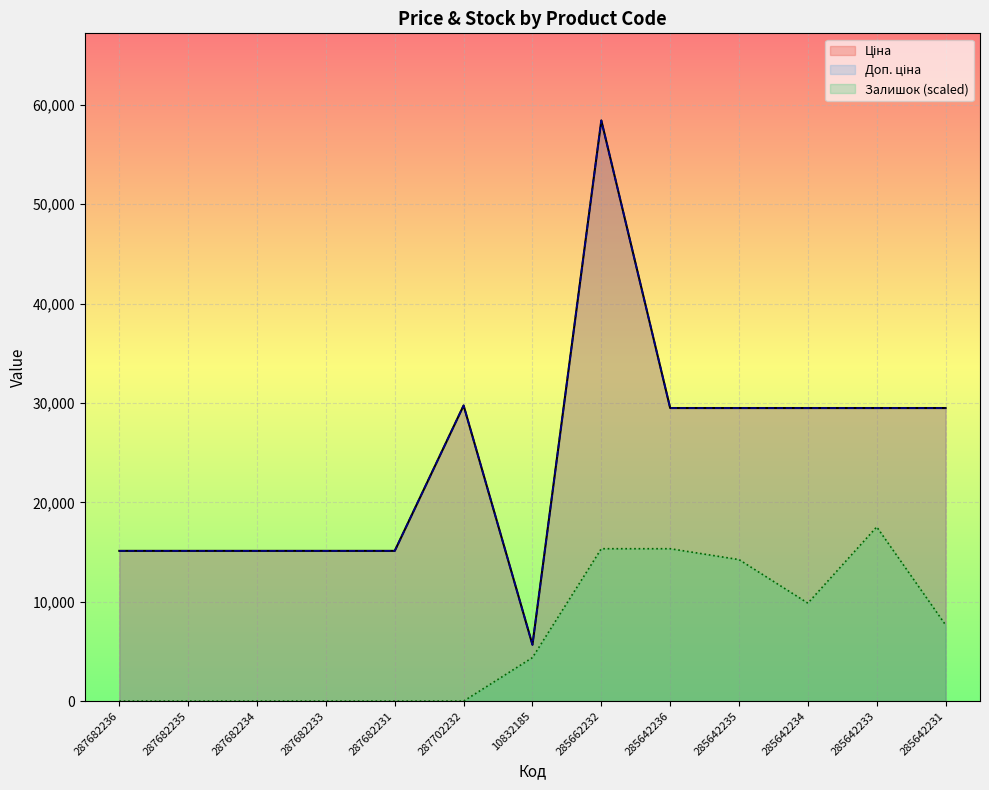

True or false: Ціна and Доп. ціна cross at least once.

False